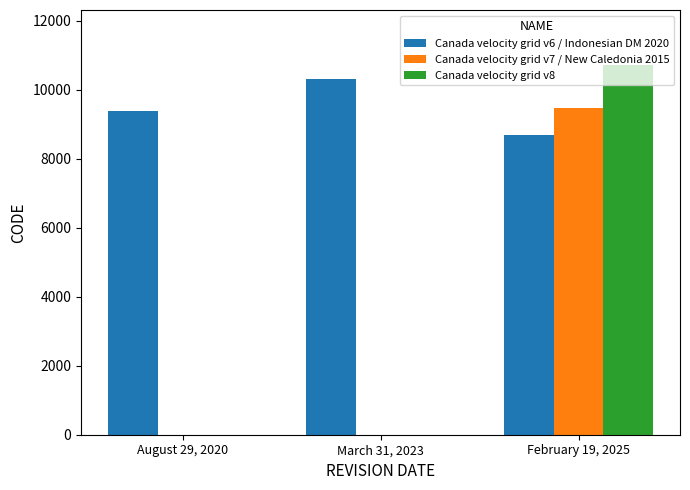

True or false: Canada velocity grid v8 has a value of 10707 at February 19, 2025.

True